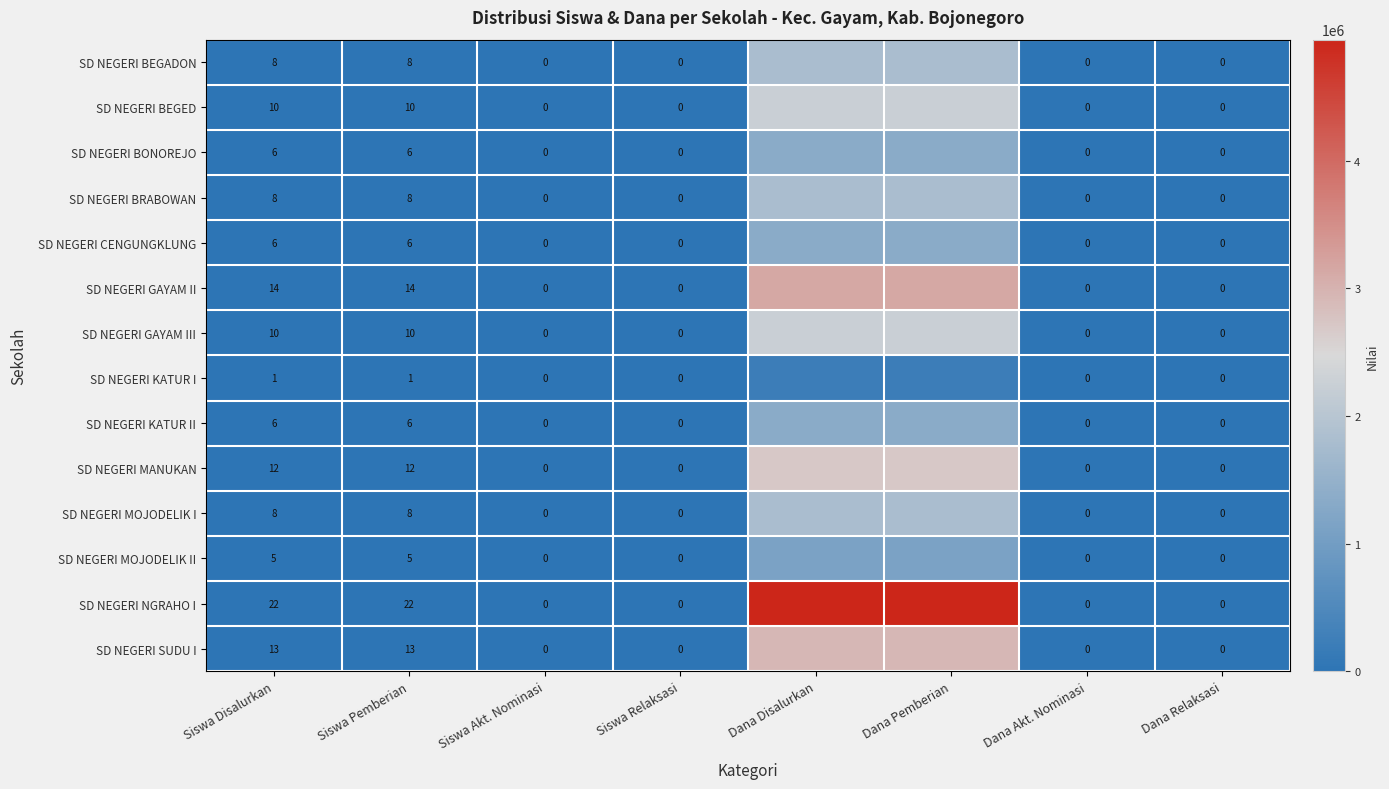

Between Siswa Disalurkan and Siswa Akt. Nominasi, which series saw the biggest shift?

SD NEGERI NGRAHO I